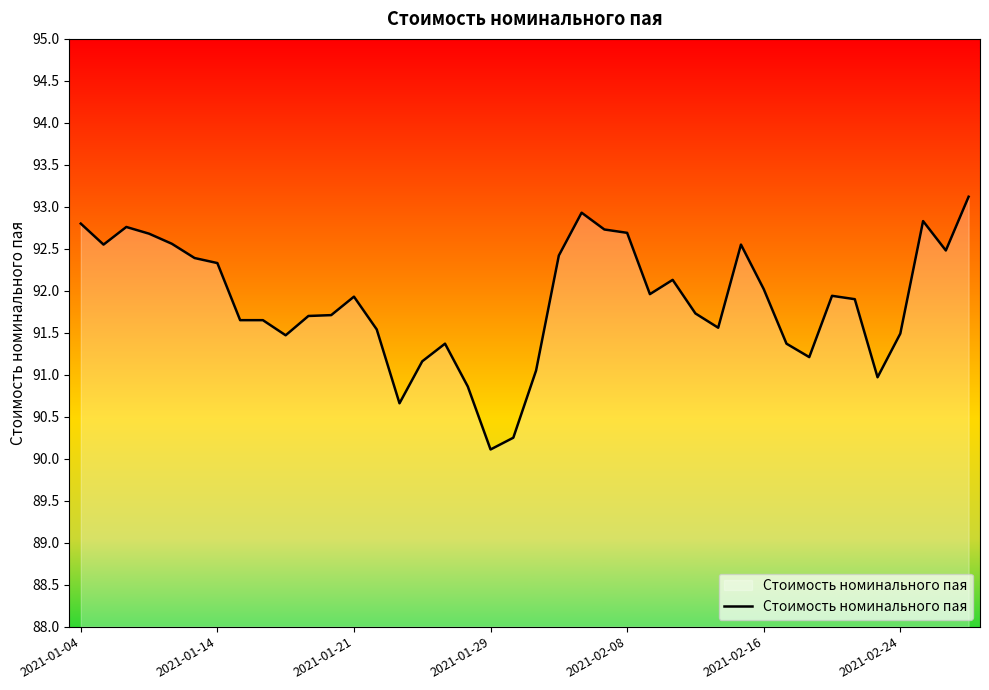

What is the difference between the maximum and minimum values?

3.0